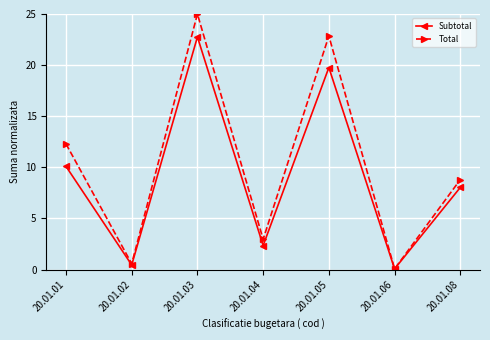

Reading right to left, what are all the values shown in this chart?

Subtotal: 20.01.08=8.0	20.01.06=0.1	20.01.05=19.8	20.01.04=2.3	20.01.03=22.8	20.01.02=0.4	20.01.01=10.1
Total: 20.01.08=8.8	20.01.06=0.1	20.01.05=22.9	20.01.04=3.0	20.01.03=25.0	20.01.02=0.6	20.01.01=12.3